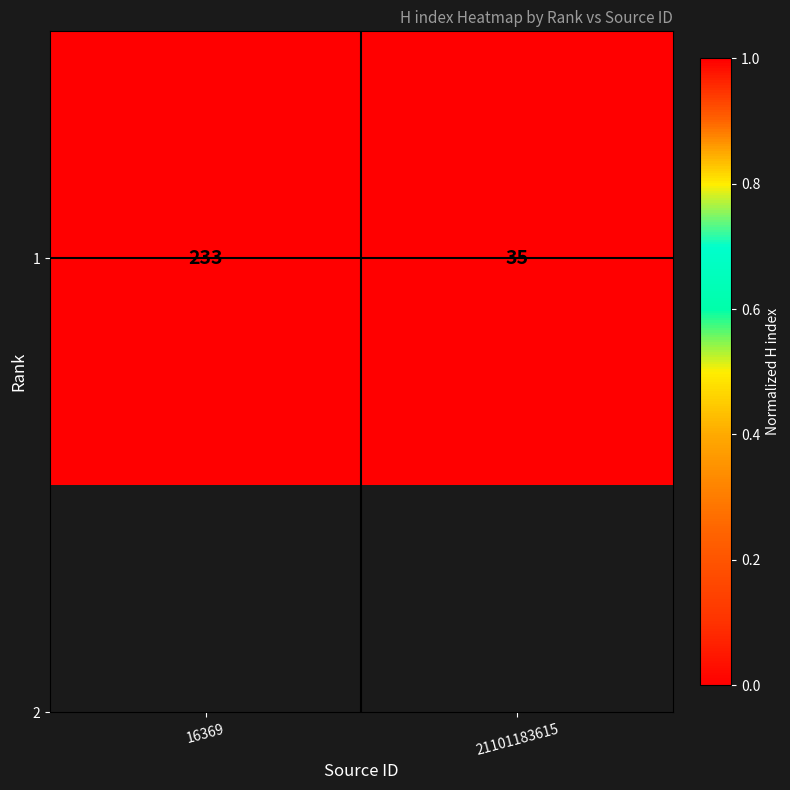

What is the sum of the values at 16369 and 21101183615?

1.0